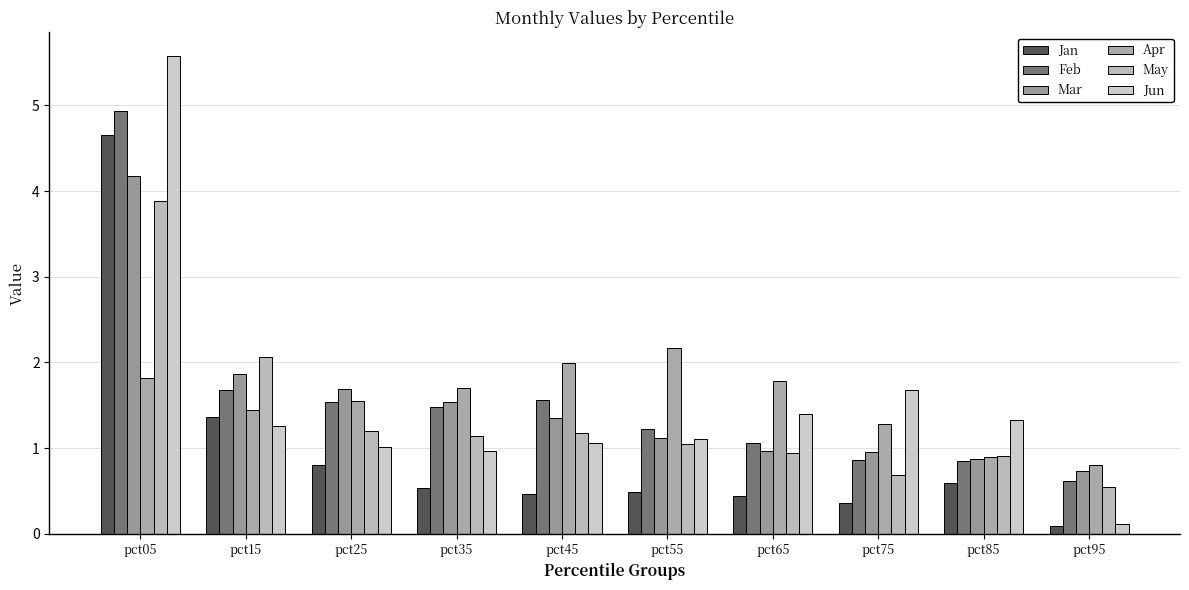

Does the chart contain any negative values?

No